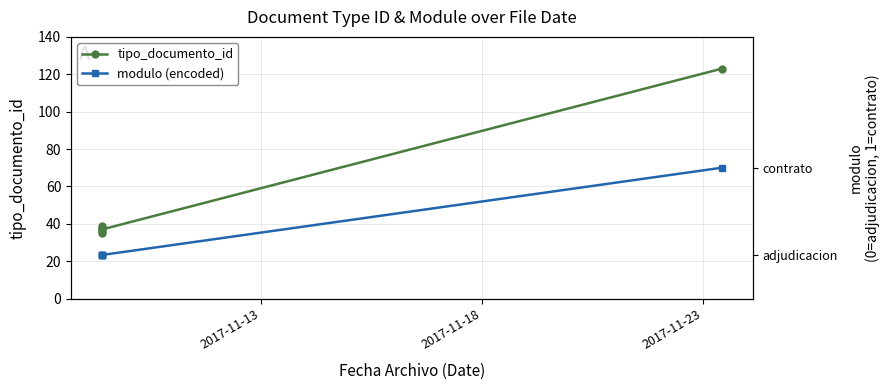

What is the difference between the maximum and minimum values in the tipo_documento_id series?

88